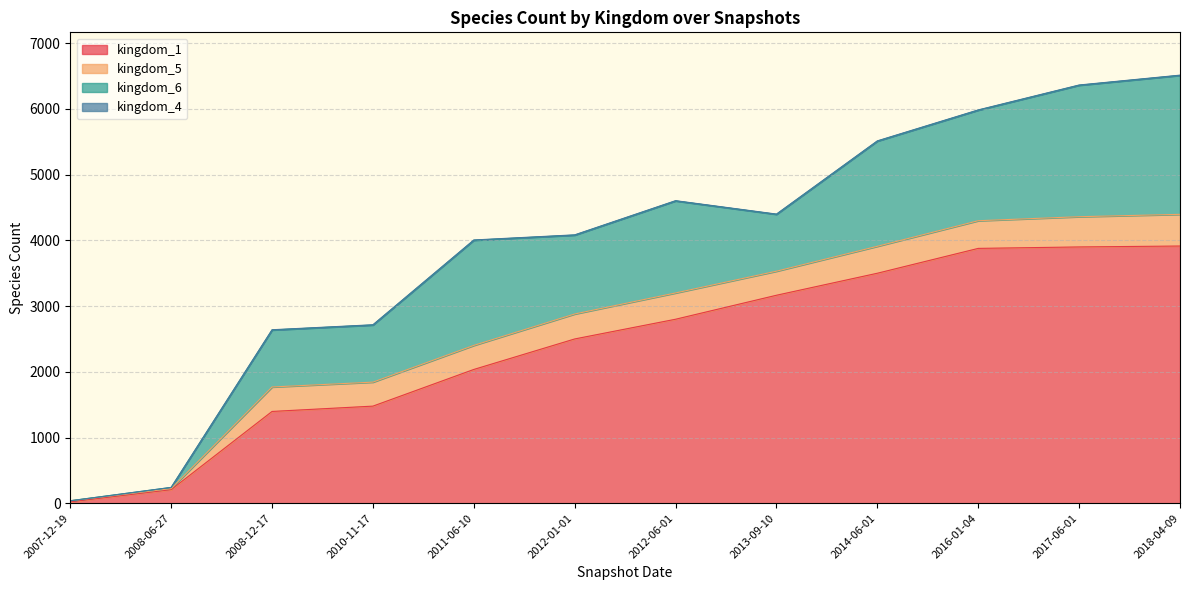

Reading left to right, extract all data points from this chart.

kingdom_1: 2007-12-19=22	2008-06-27=207	2008-12-17=1397	2010-11-17=1478	2011-06-10=2036	2012-01-01=2500	2012-06-01=2800	2013-09-10=3165	2014-06-01=3500	2016-01-04=3878	2017-06-01=3900	2018-04-09=3914
kingdom_5: 2007-12-19=16	2008-06-27=16	2008-12-17=372	2010-11-17=365	2011-06-10=366	2012-01-01=380	2012-06-01=400	2013-09-10=366	2014-06-01=410	2016-01-04=421	2017-06-01=460	2018-04-09=482
kingdom_6: 2007-12-19=0	2008-06-27=18	2008-12-17=867	2010-11-17=869	2011-06-10=1600	2012-01-01=1200	2012-06-01=1400	2013-09-10=865	2014-06-01=1600	2016-01-04=1682	2017-06-01=2000	2018-04-09=2114
kingdom_4: 2007-12-19=0	2008-06-27=0	2008-12-17=4	2010-11-17=4	2011-06-10=4	2012-01-01=4	2012-06-01=4	2013-09-10=4	2014-06-01=4	2016-01-04=4	2017-06-01=4	2018-04-09=4